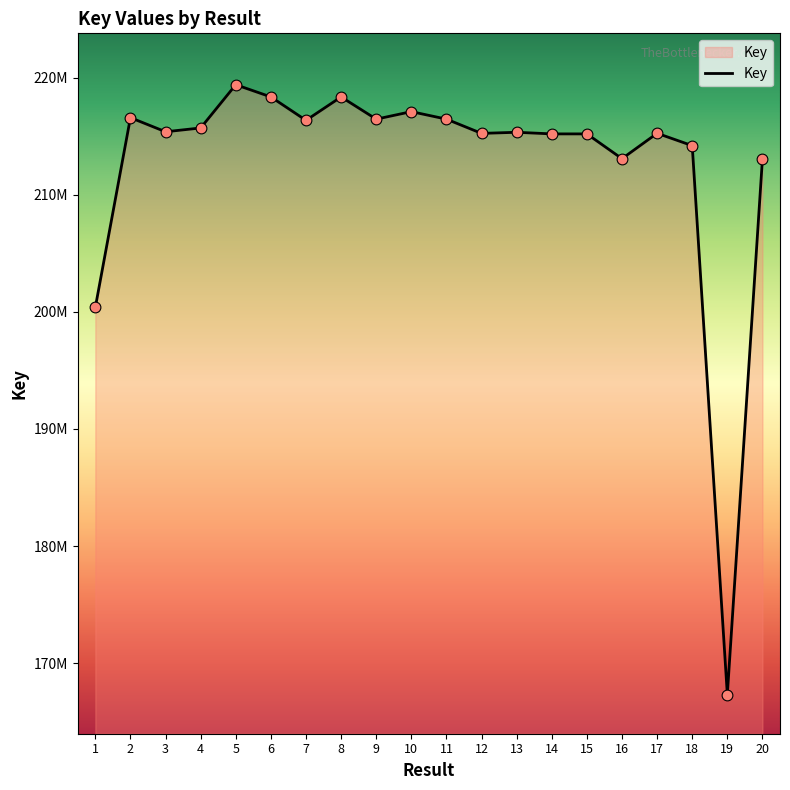

Is this an area chart (filled region under the line)?

Yes